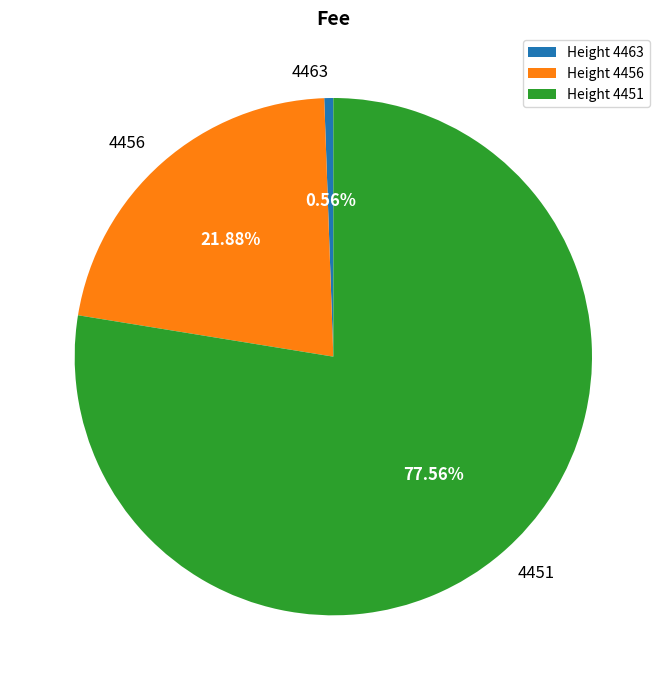

Is the sum of 4451 and 4463 greater than half?

Yes